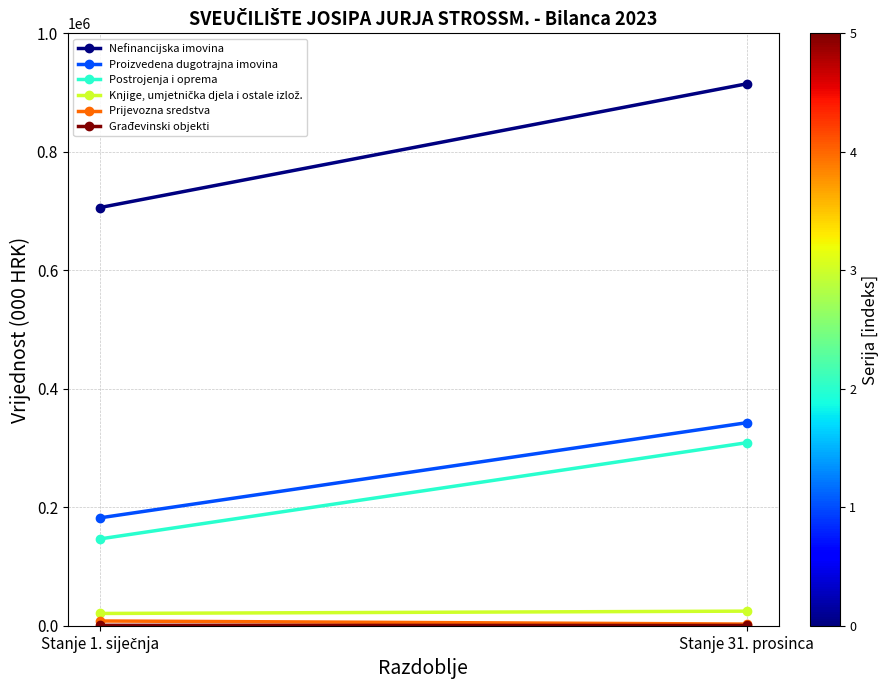

What is the approximate value of Knjige, umjetnička djela i ostale izlož. at Stanje 1. siječnja?

21033.2